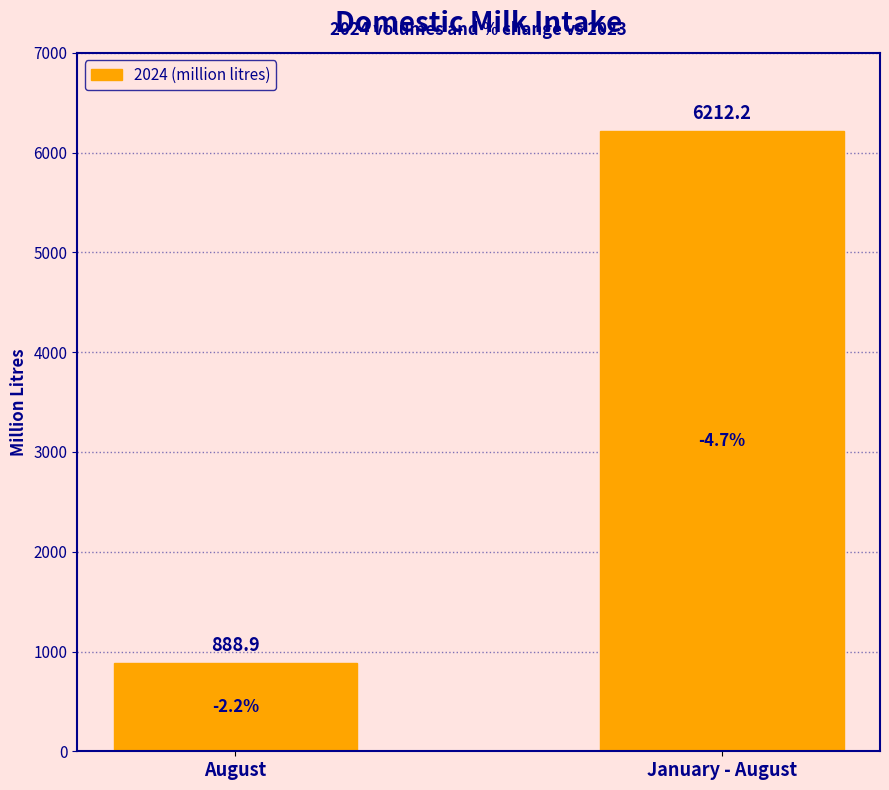

Does the chart contain any negative values?

No